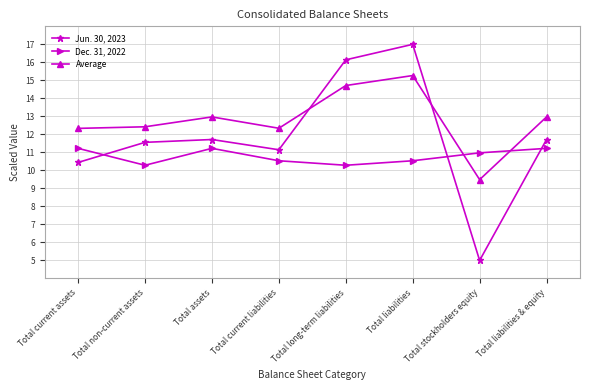

Which series has the largest total across all categories?

Average